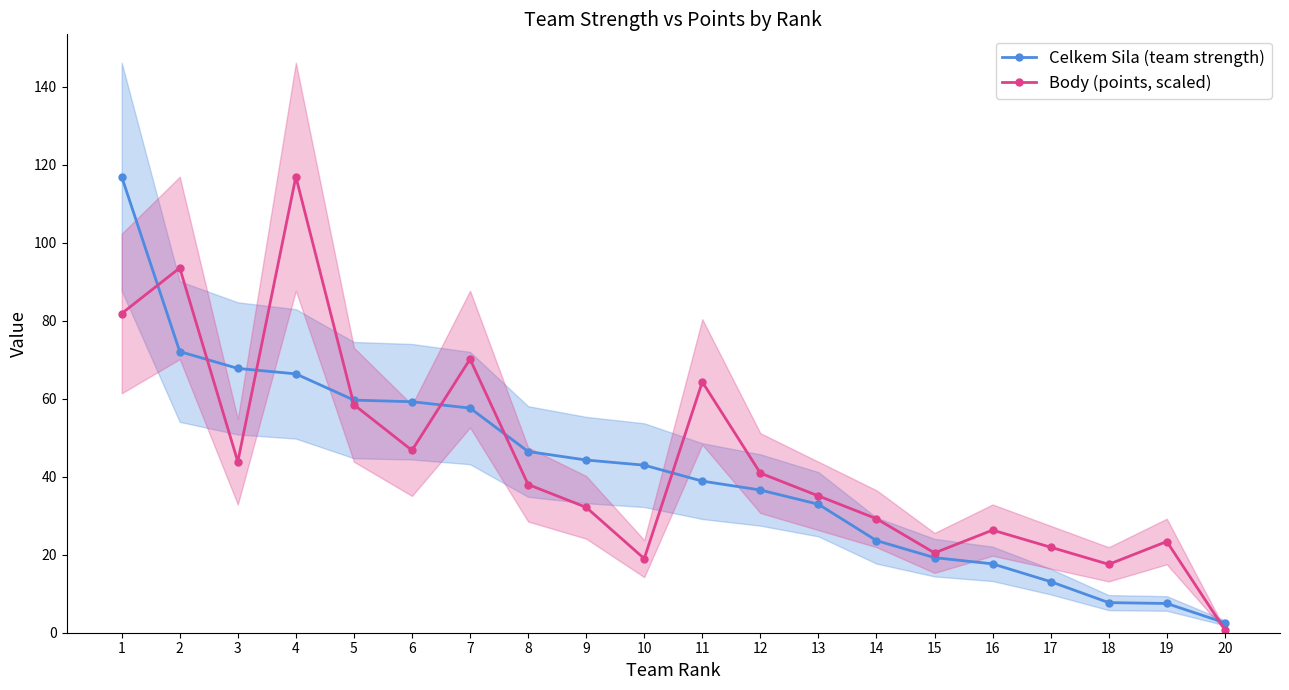

What is the sum of the Body (points, scaled) values at 1 and 12?

122.8